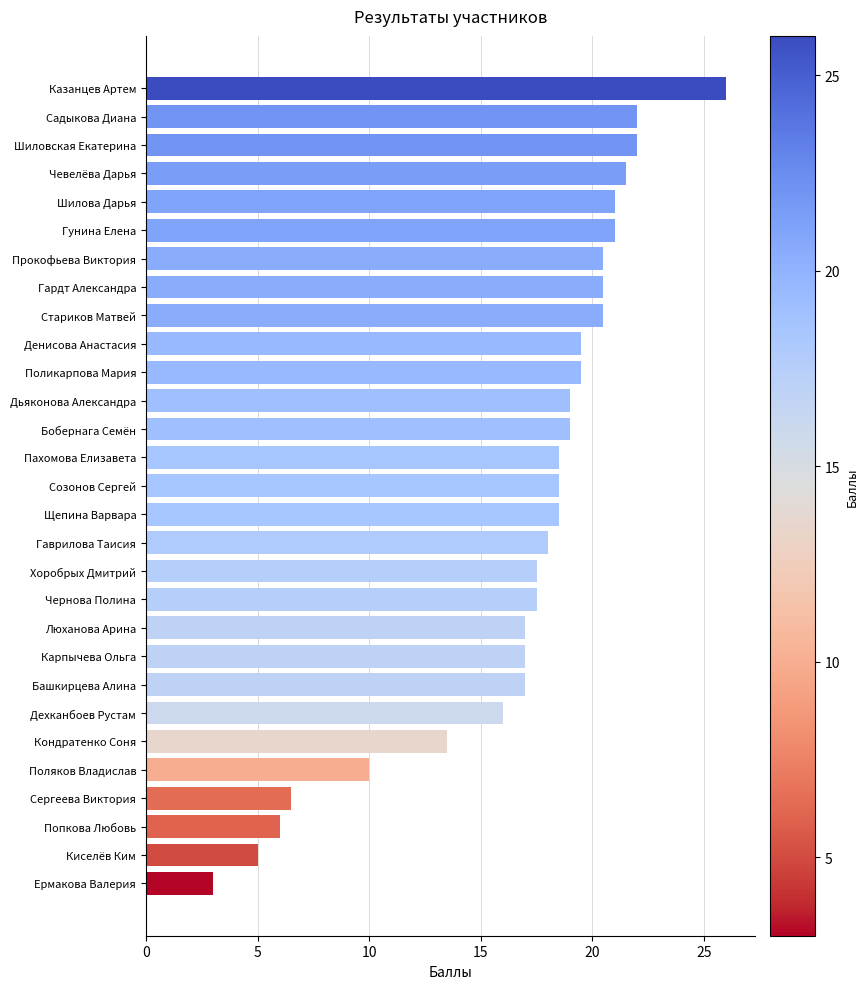

The value at Шиловская Екатерина is 13.7. True or false?

False